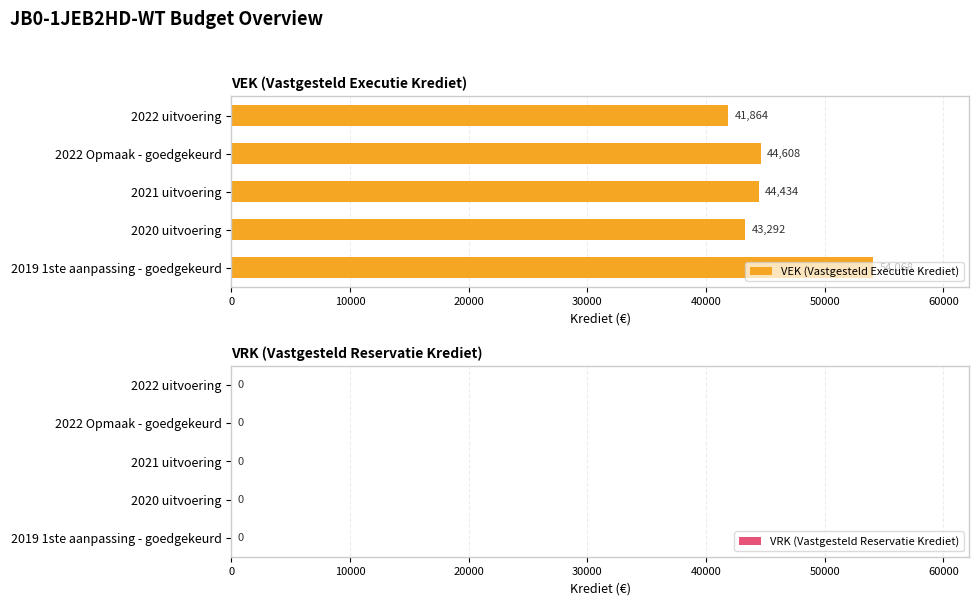

What is the difference between the maximum and minimum values?

12204